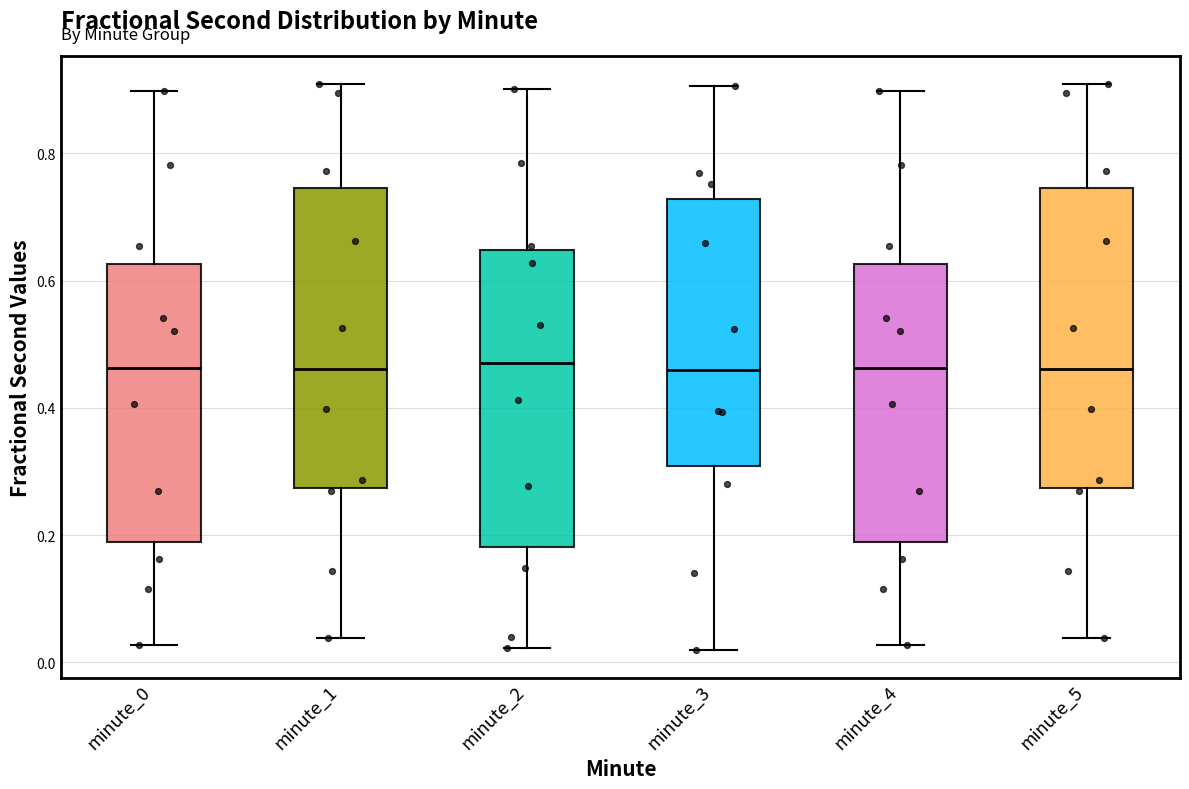

Reading left to right, transcribe this box plot: for each box, give where its median line is, the range the box spans, and where its two whiskers end, as read against the y-axis. The values are not printed on the chart, so give them approximately, as read against the axis.

minute_0: median 0.46, box 0.18 to 0.62, whiskers 0.02 to 0.90
minute_1: median 0.46, box 0.28 to 0.74, whiskers 0.04 to 0.90
minute_2: median 0.48, box 0.18 to 0.64, whiskers 0.02 to 0.90
minute_3: median 0.46, box 0.30 to 0.72, whiskers 0.02 to 0.90
minute_4: median 0.46, box 0.18 to 0.62, whiskers 0.02 to 0.90
minute_5: median 0.46, box 0.28 to 0.74, whiskers 0.04 to 0.90